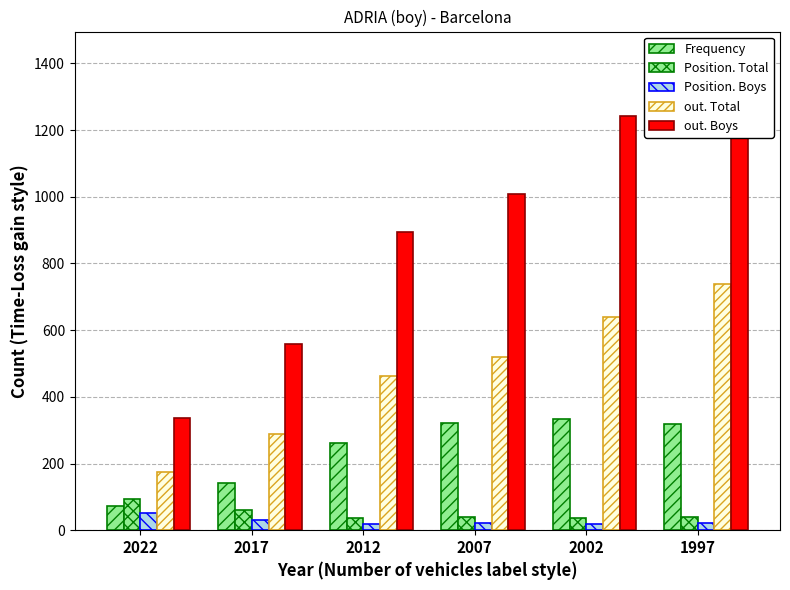

What are all the series names shown in the legend?

Frequency, Position. Total, Position. Boys, out. Total, out. Boys